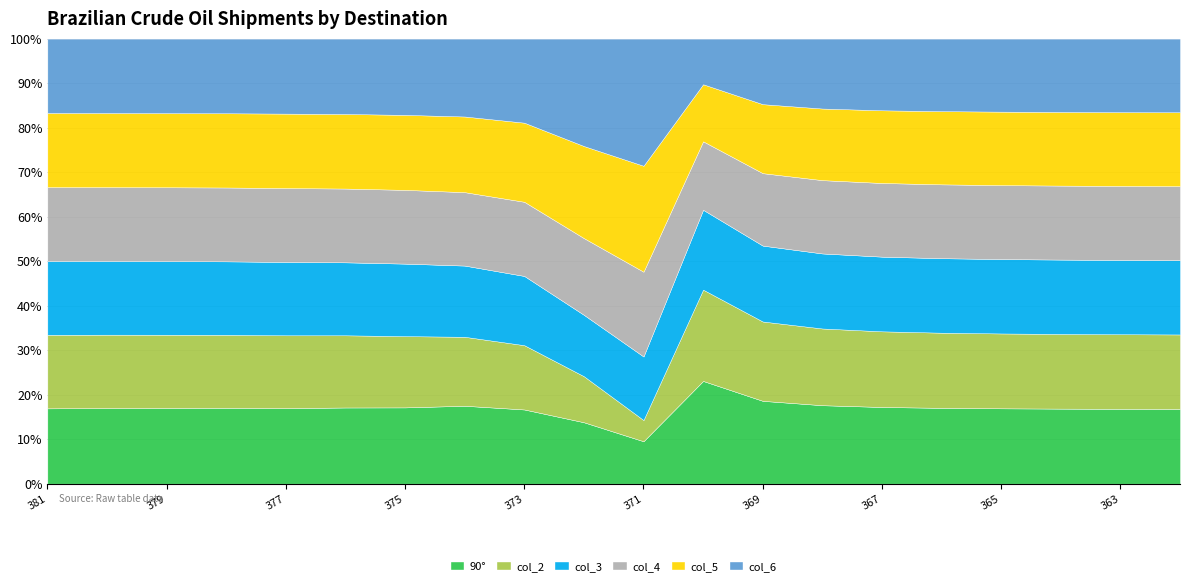

What is the difference between the maximum and minimum values in the col_3 series?

380